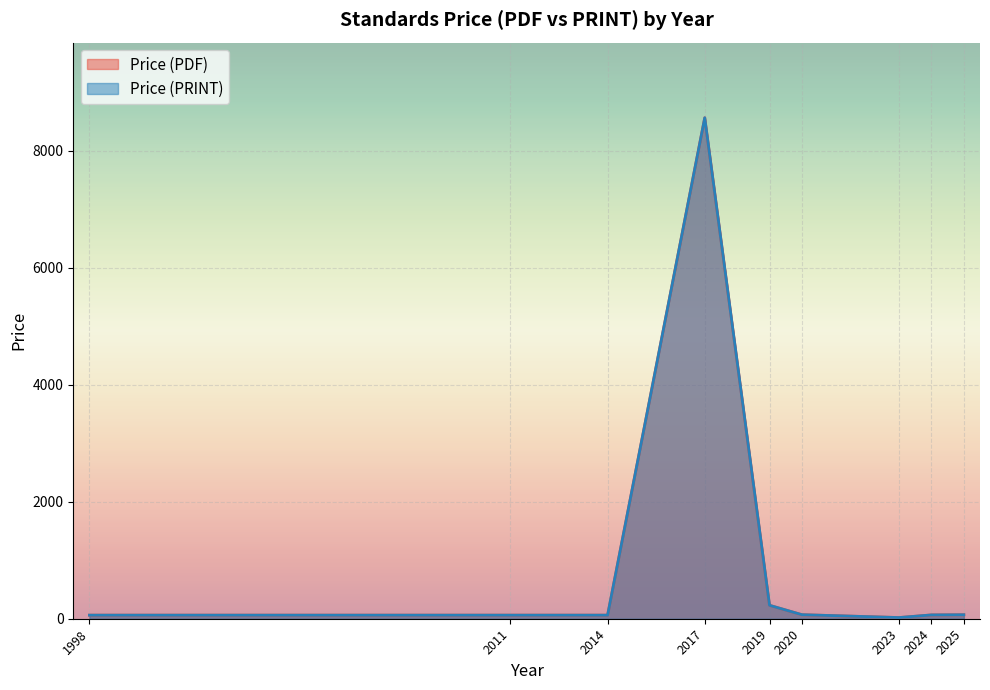

Which category has the highest value across all series?

2017